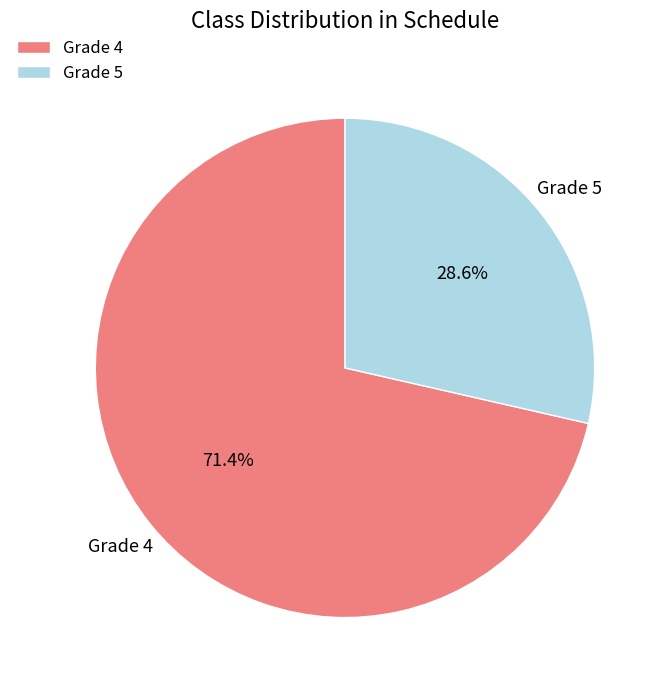

Which has a higher value, Grade 4 or Grade 5?

Grade 4